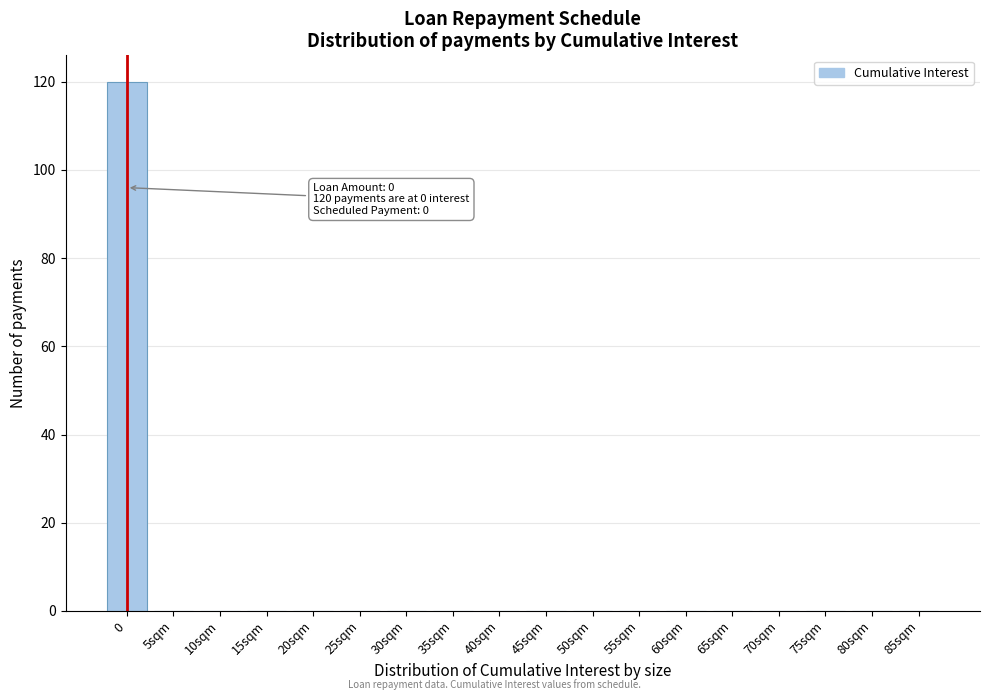

Reading left to right, extract all data points from this chart.

0=120	5sqm=0	10sqm=0	15sqm=0	20sqm=0	25sqm=0	30sqm=0	35sqm=0	40sqm=0	45sqm=0	50sqm=0	55sqm=0	60sqm=0	65sqm=0	70sqm=0	75sqm=0	80sqm=0	85sqm=0